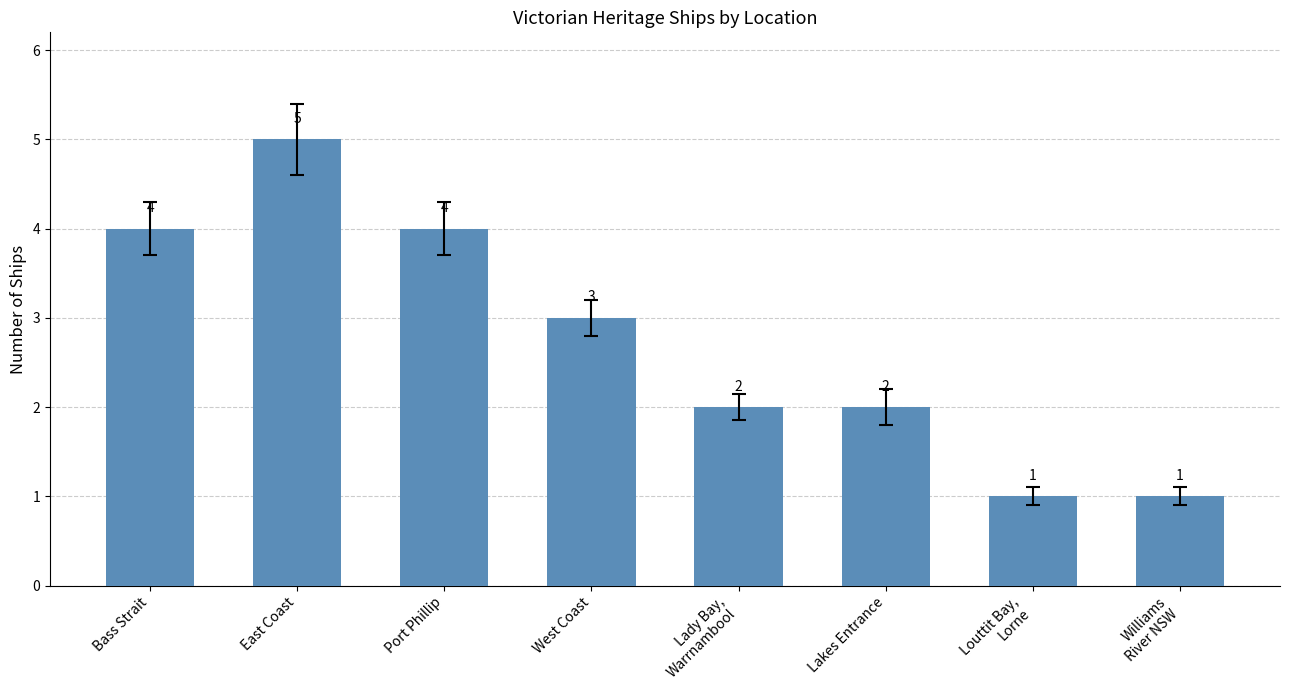

How many bars are there in total?

8